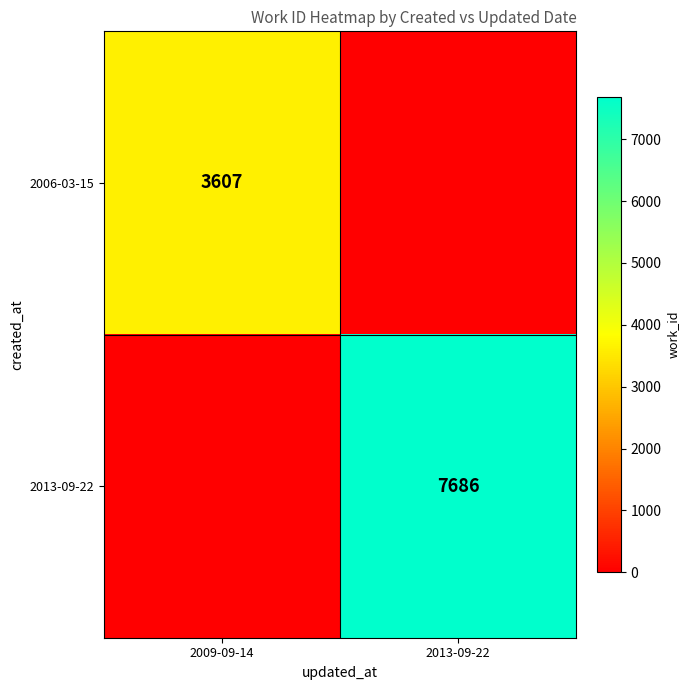

The 2006-03-15 series shows 2105 at 2009-09-14. True or false?

False